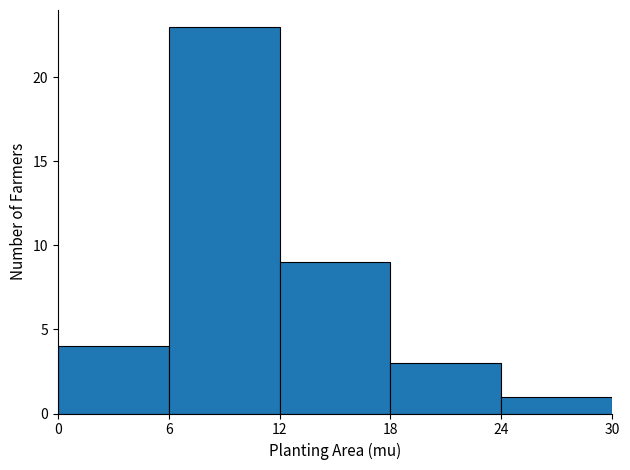

How tall is the bar that spans 24 to 30 on the x-axis? The values are not printed on the chart, so give them approximately, as read against the axis.

1